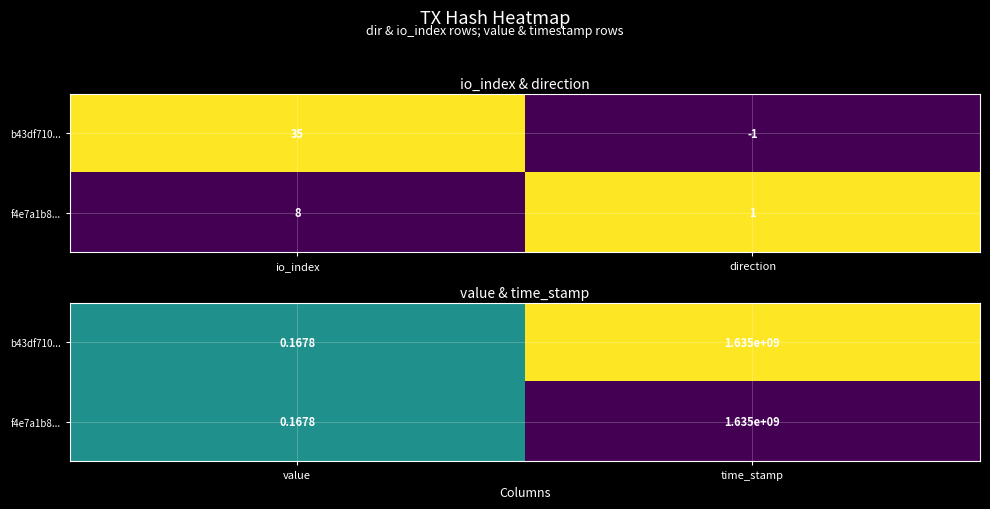

Which series changed the most between value and time_stamp?

b43df710...